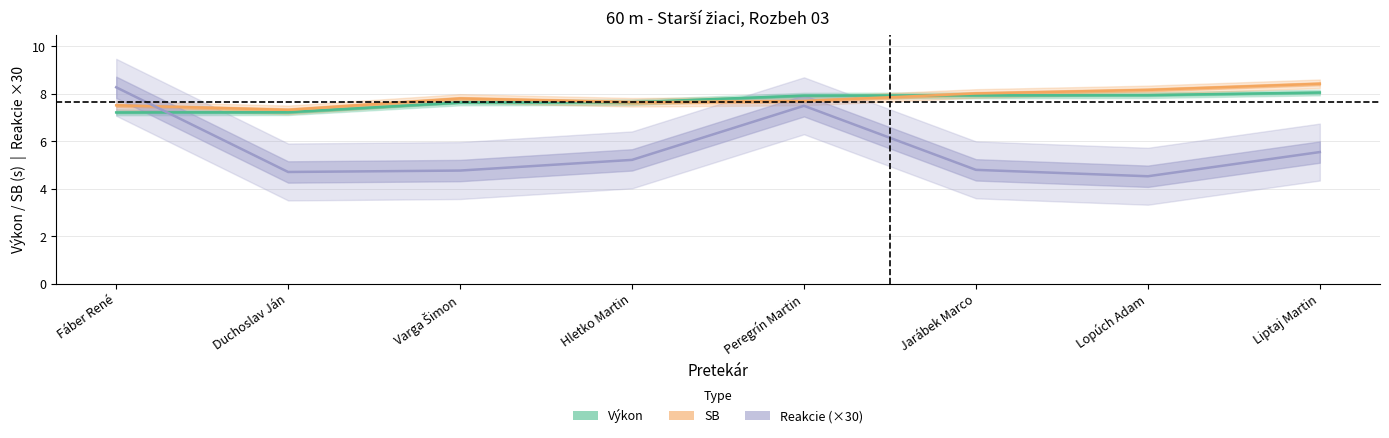

List the labels in order of Reakcie (×30) value, smallest first.

Lopúch Adam, Duchoslav Ján, Varga Šimon, Jarábek Marco, Hletko Martin, Liptaj Martin, Peregrín Martin, Fáber René